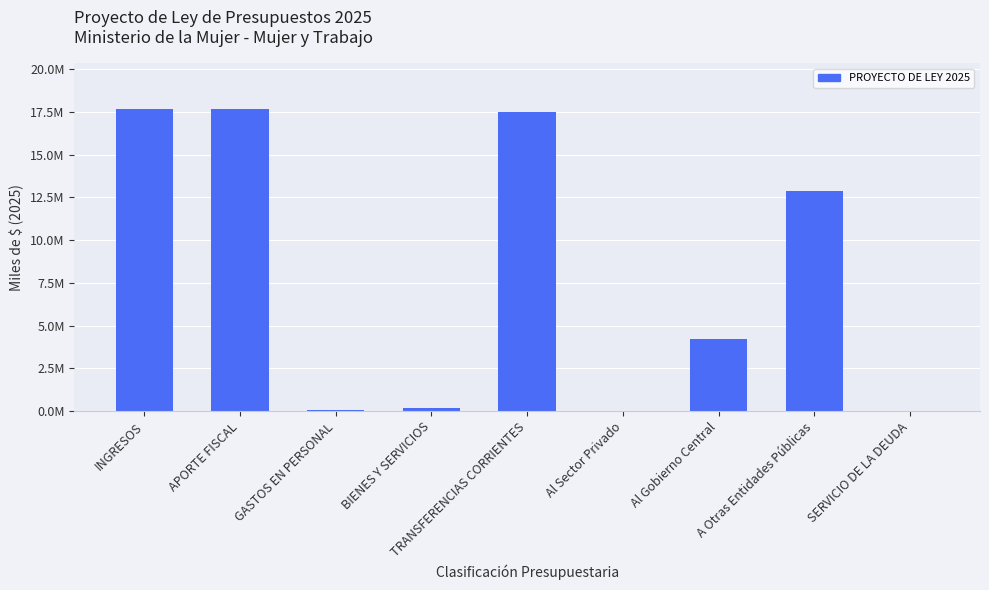

At which label is the value closest to 8847960?

A Otras Entidades Públicas